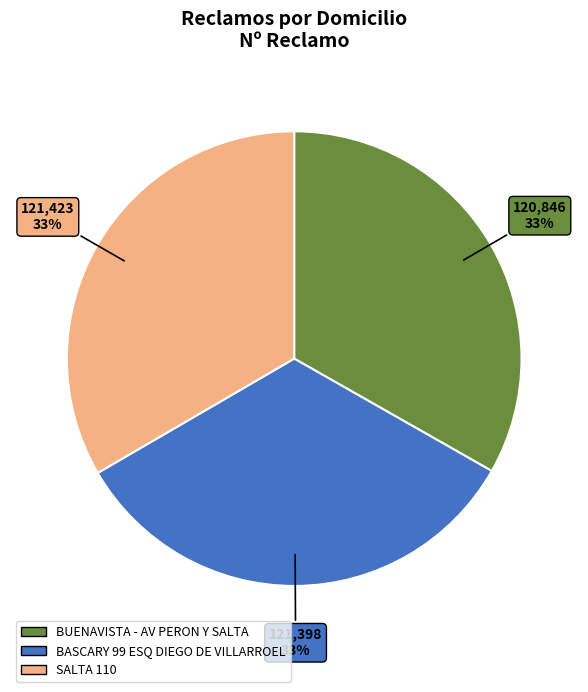

Approximately how many times larger is the value at BASCARY 99 ESQ DIEGO DE VILLARROEL compared to SALTA 110?

1.0